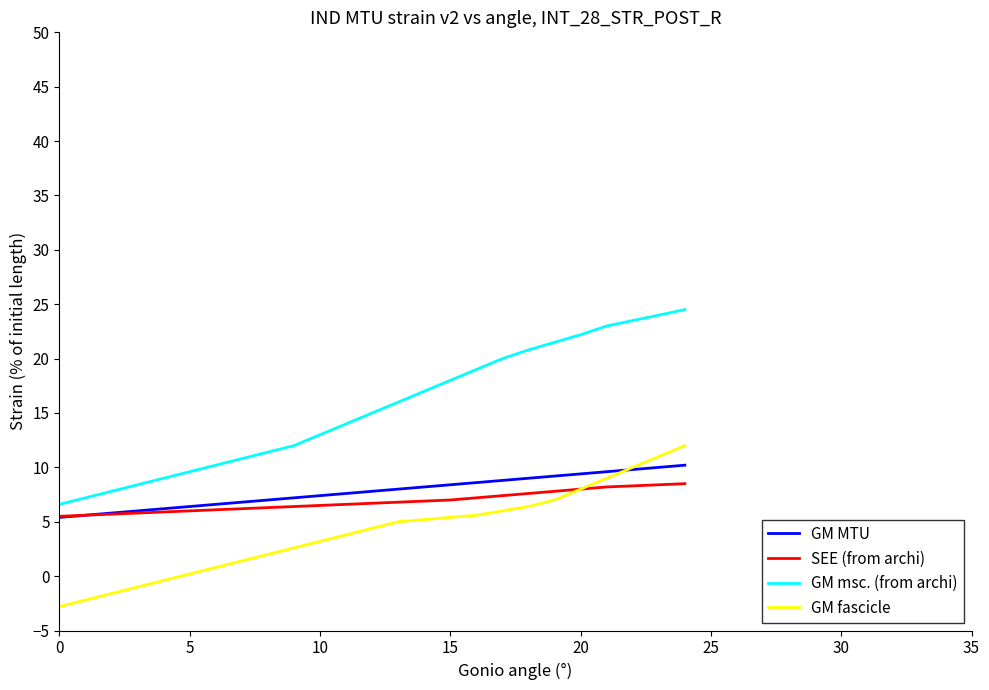

Which series has the largest range (max minus min)?

GM msc. (from archi)